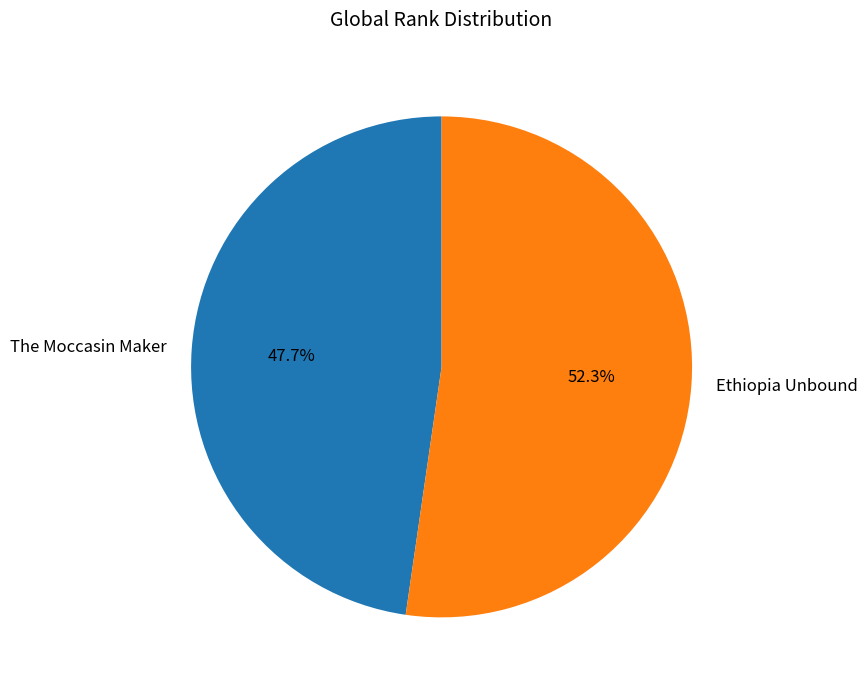

How many slices are in this pie chart?

2